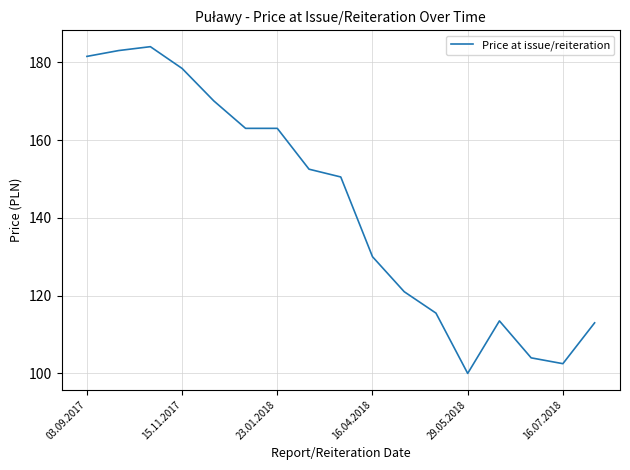

What is the maximum value shown in the chart?

184.0